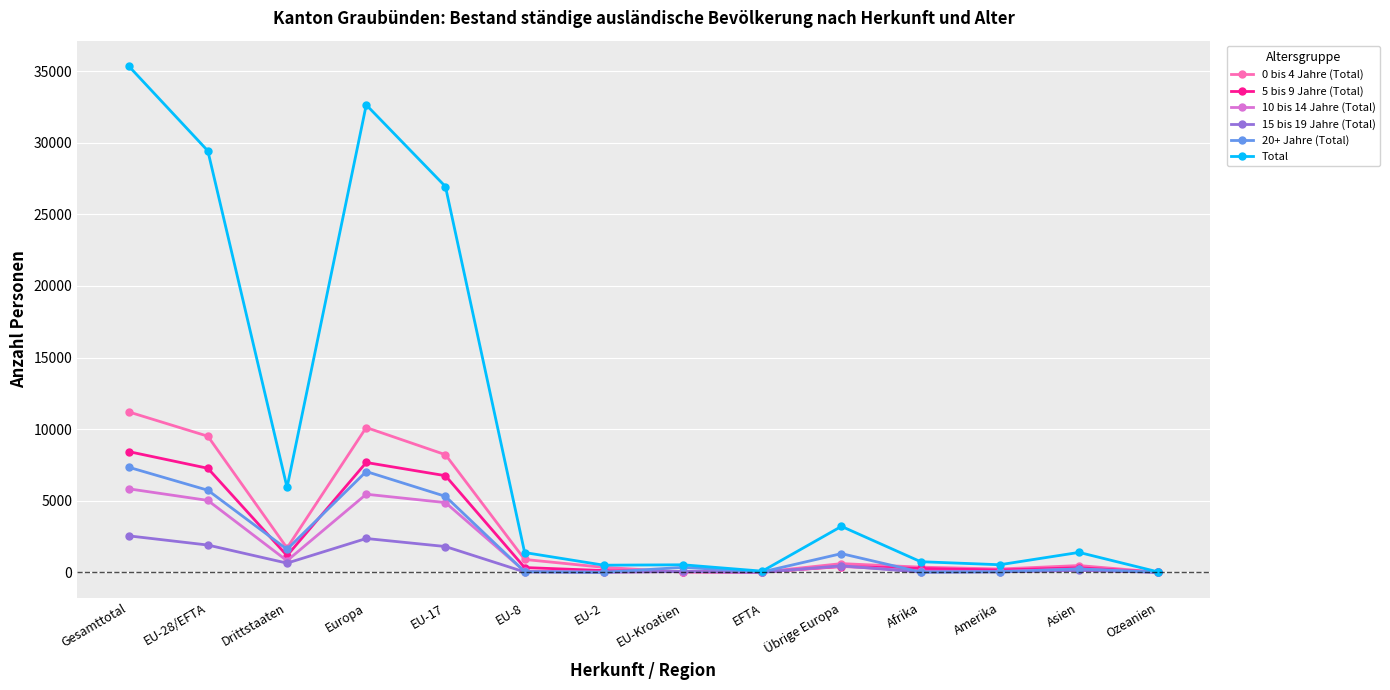

What are all the series names shown in the legend?

0 bis 4 Jahre (Total), 5 bis 9 Jahre (Total), 10 bis 14 Jahre (Total), 15 bis 19 Jahre (Total), 20+ Jahre (Total), Total